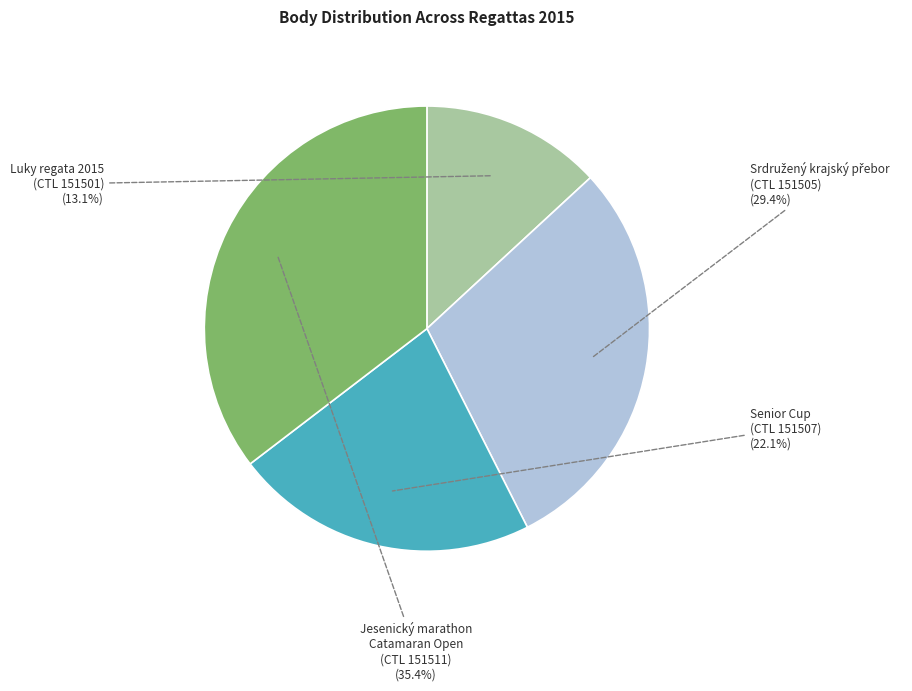

Does Jesenický marathon Catamaran Open (CTL 151511) represent more than half of the total?

No